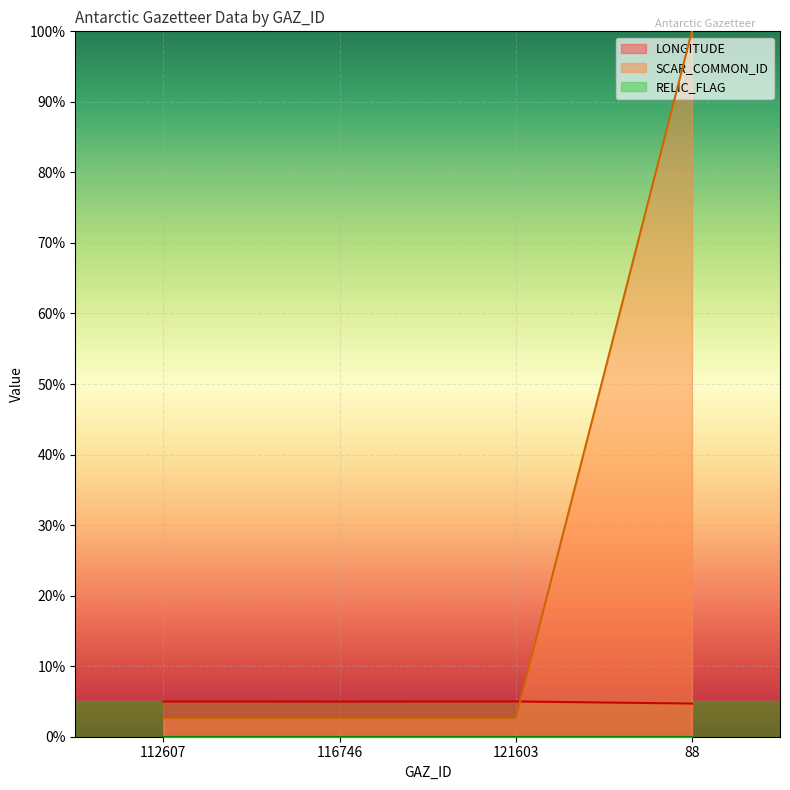

True or false: LONGITUDE and SCAR_COMMON_ID cross at least once.

True